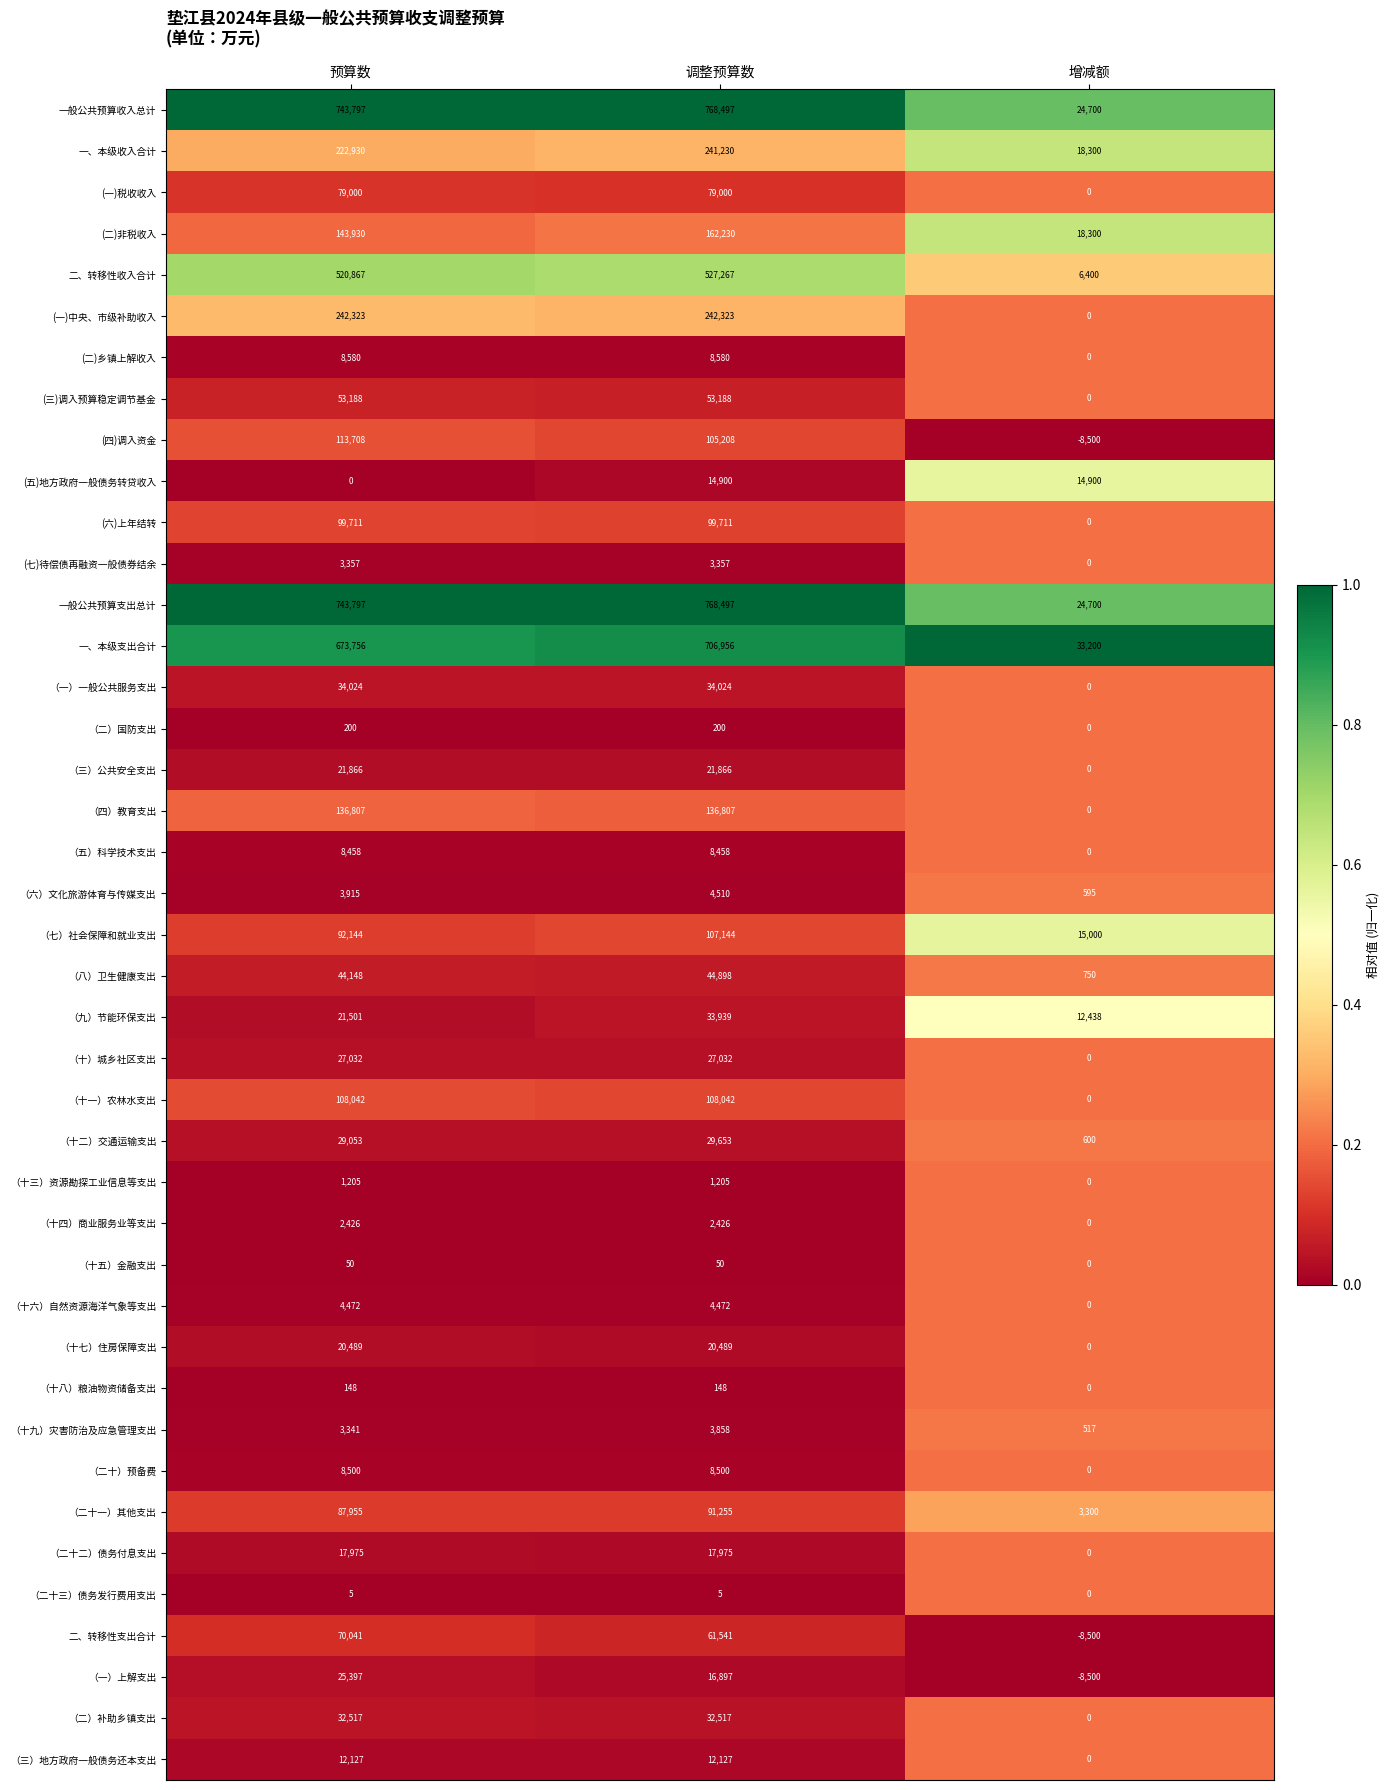

What is the total value across all series at 调整预算数?

4610982